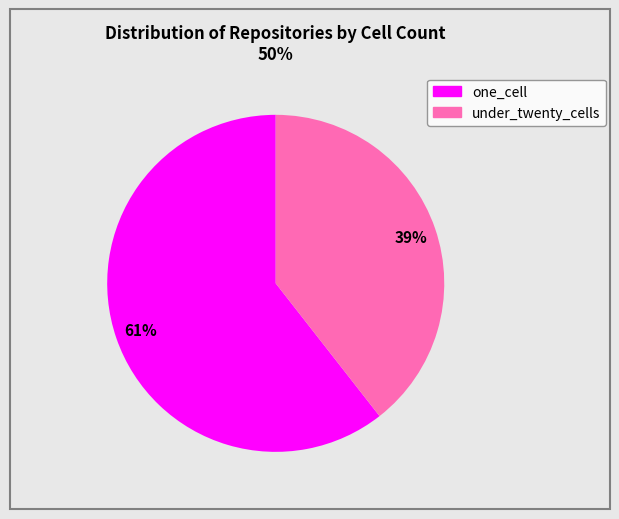

To the nearest percent, what is the average slice percentage?

50%